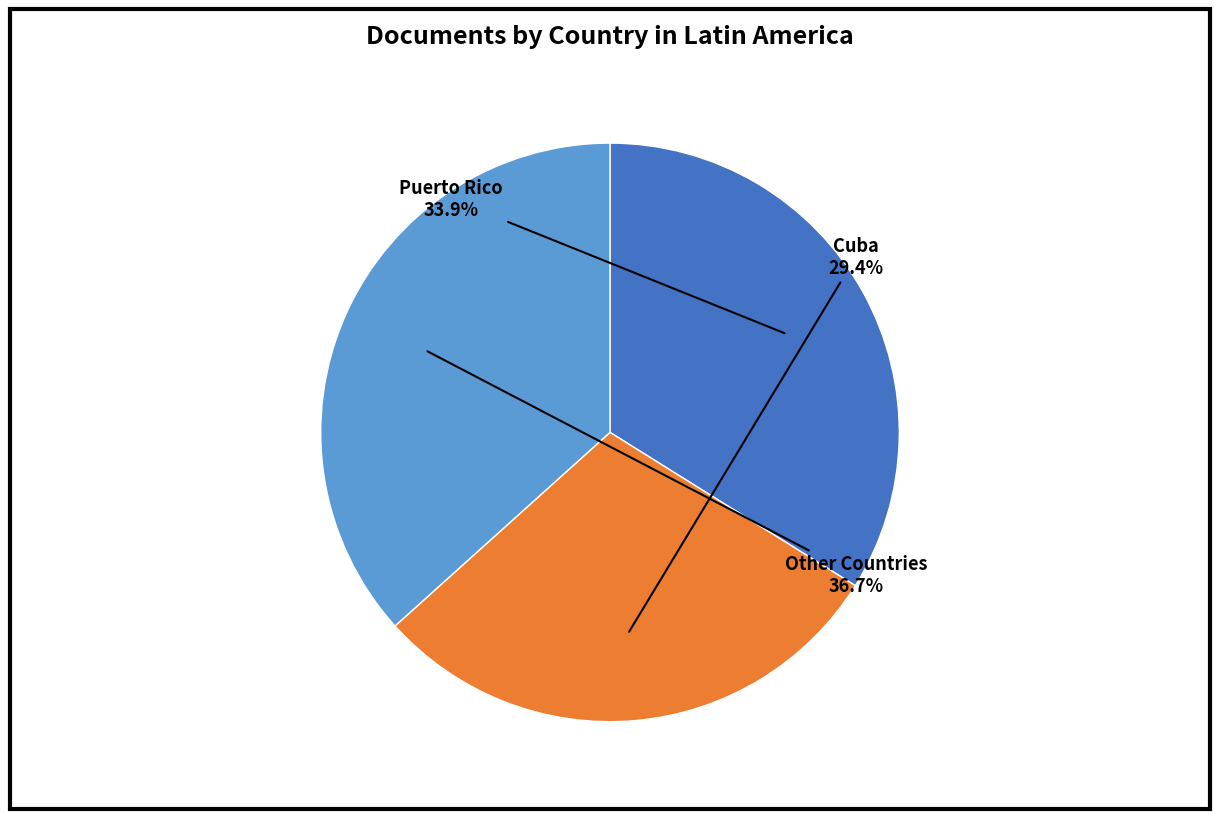

Count the number of slices in the pie.

3